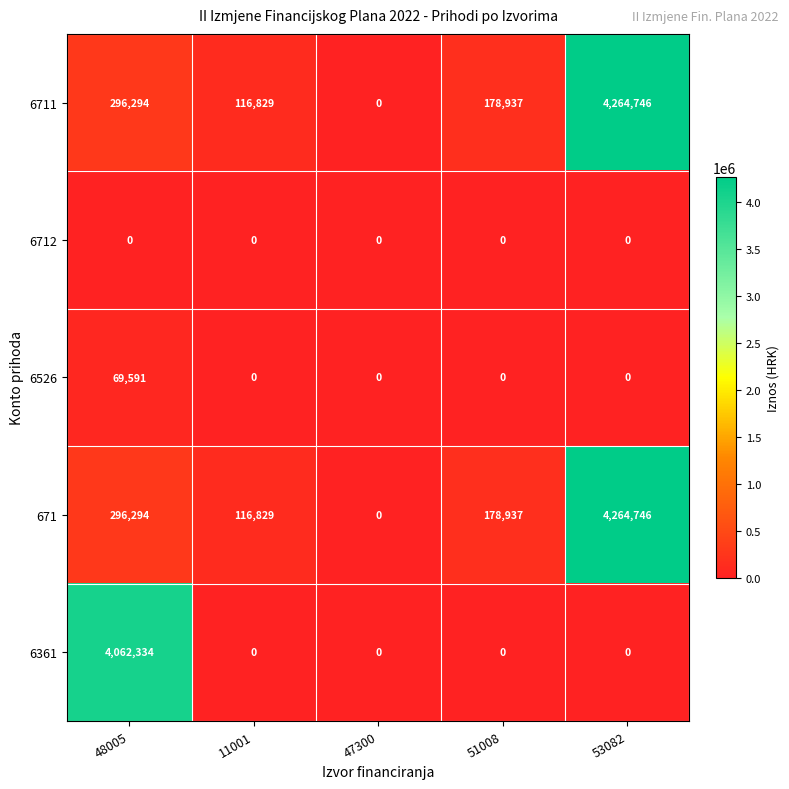

True or false: 6526 has a value of -24123 at 47300.

False